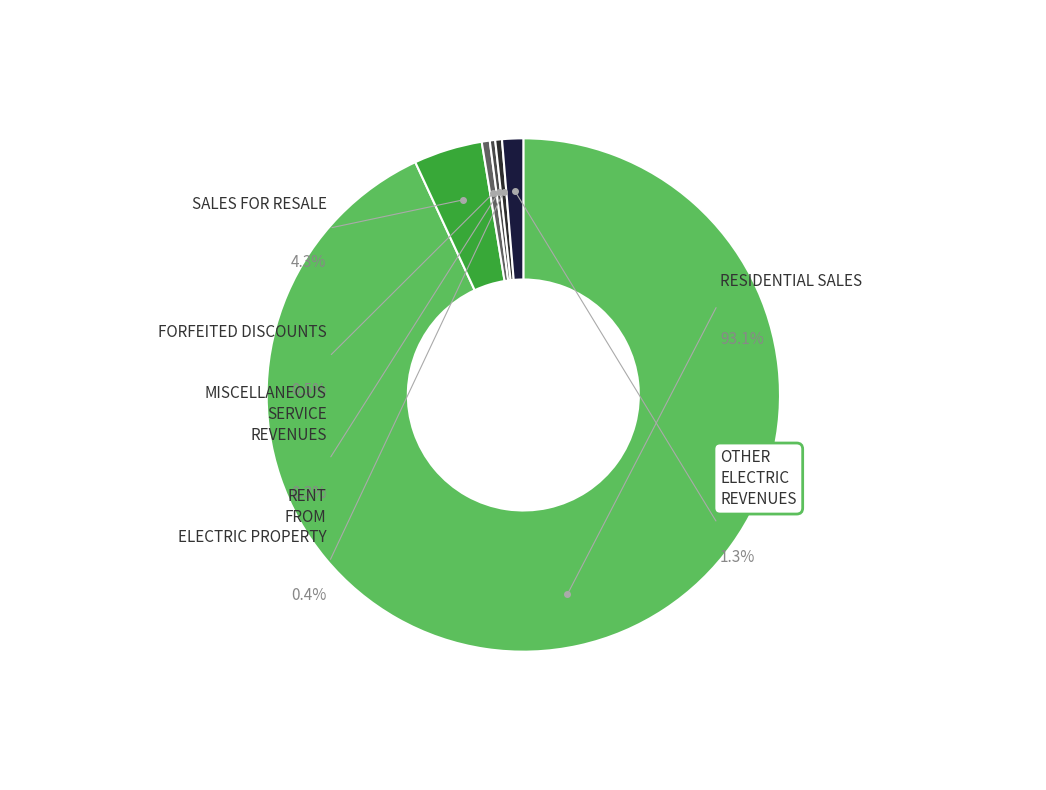

To the nearest percent, what is the combined percentage of MISCELLANEOUS SERVICE REVENUES and RENT FROM ELECTRIC PROPERTY?

1%